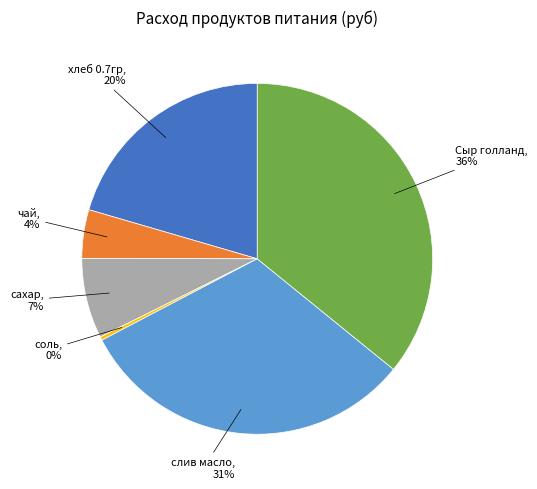

What percentage is the хлеб 0.7гр slice, to the nearest percent?

20%